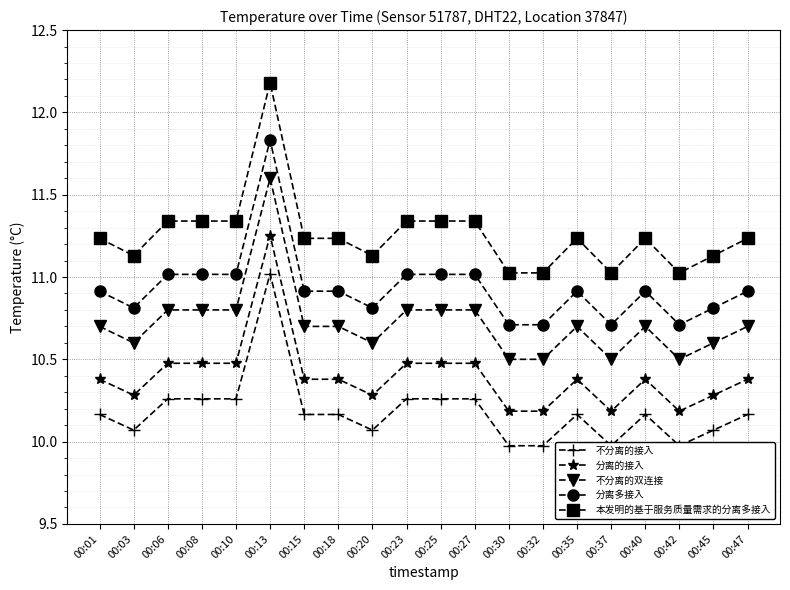

List the series in order of their overall mean, highest first.

本发明的基于服务质量需求的分离多接入, 分离多接入, 不分离的双连接, 分离的接入, 不分离的接入